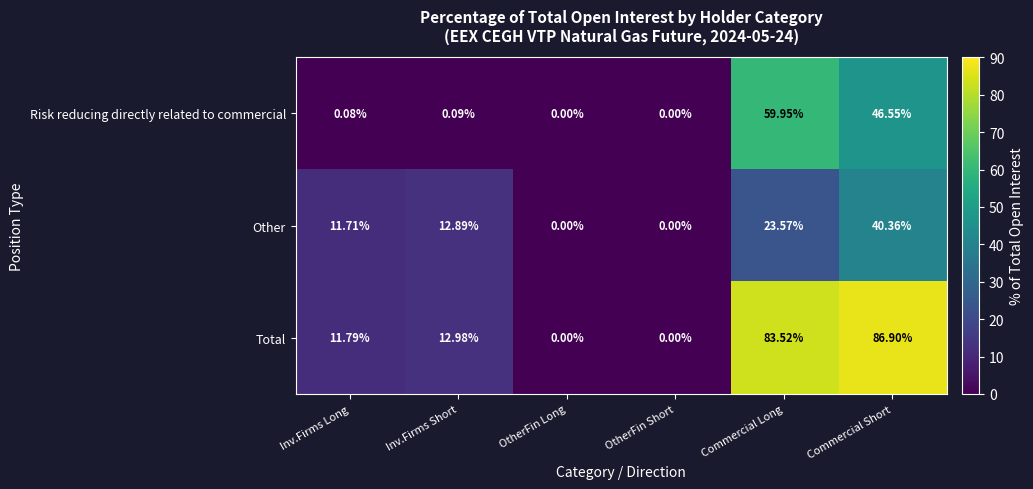

Which series has the largest total across all categories?

Total